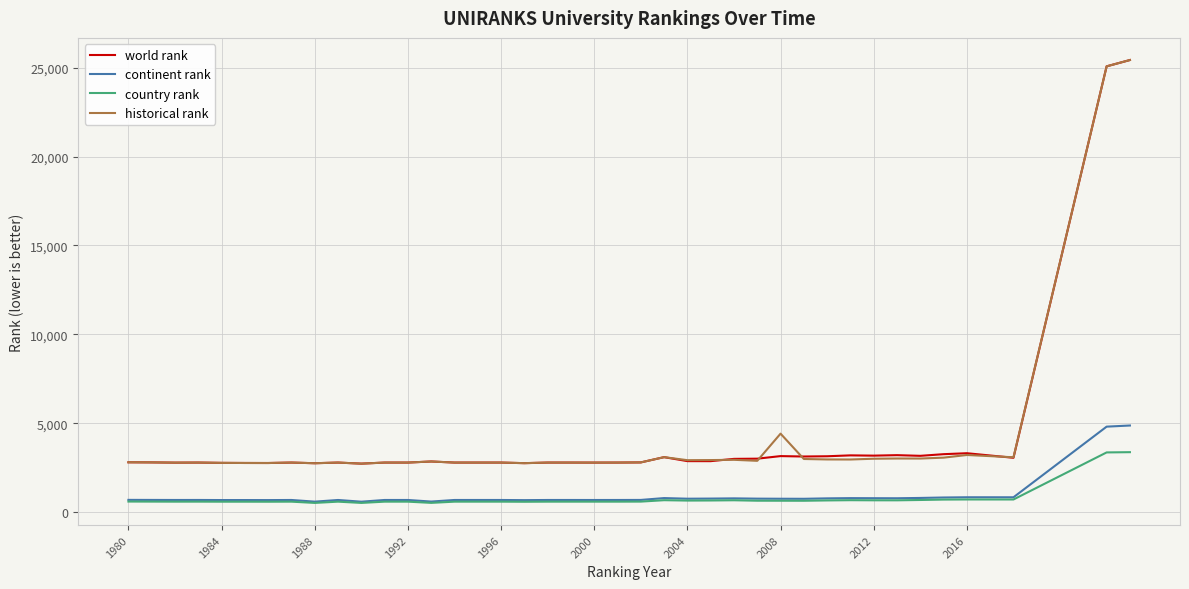

True or false: country rank and world rank cross at least once.

False